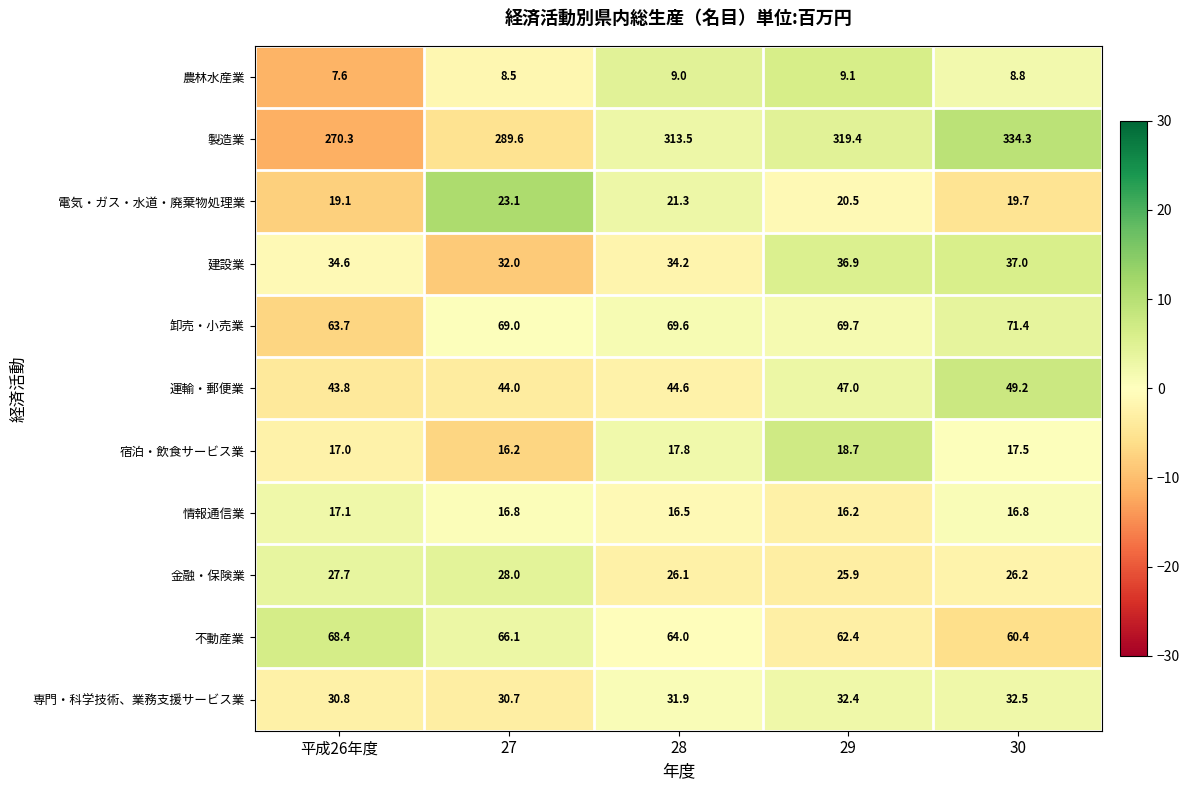

Rank the series at 平成26年度 from lowest to highest value.

農林水産業, 宿泊・飲食サービス業, 情報通信業, 電気・ガス・水道・廃棄物処理業, 金融・保険業, 専門・科学技術、業務支援サービス業, 建設業, 運輸・郵便業, 卸売・小売業, 不動産業, 製造業